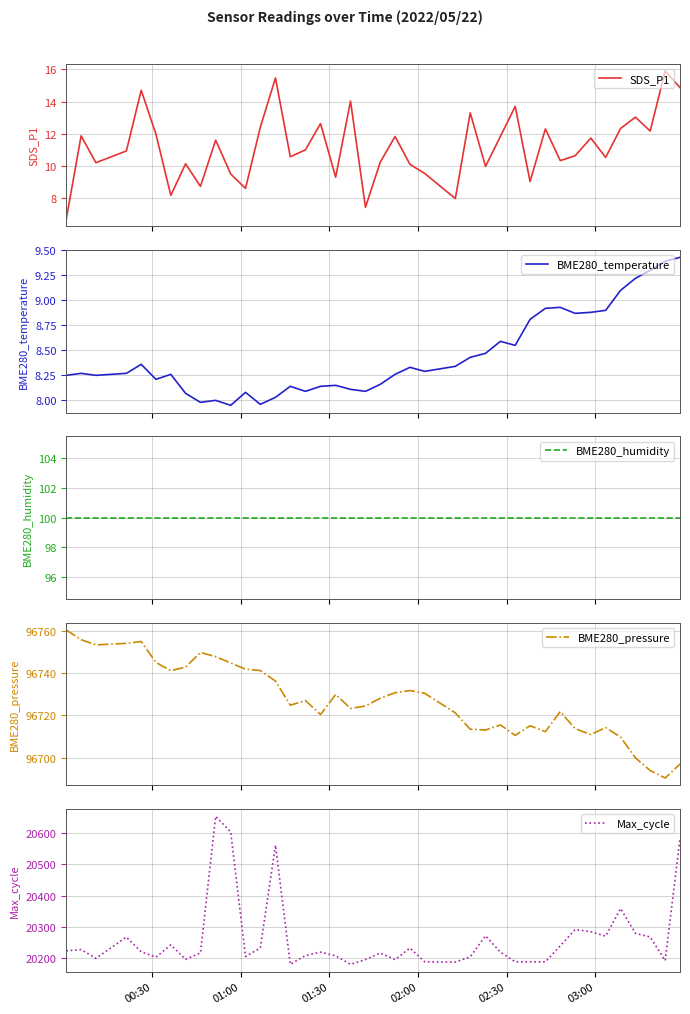

What is the maximum value for SDS_P1?

15.9